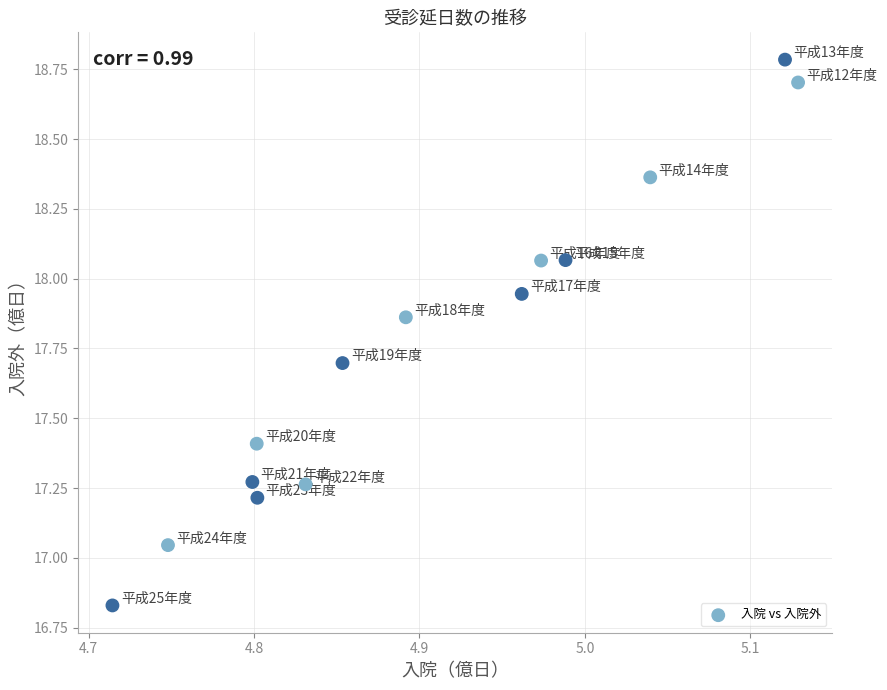

What is the range of Y values (max minus min)?

2.0